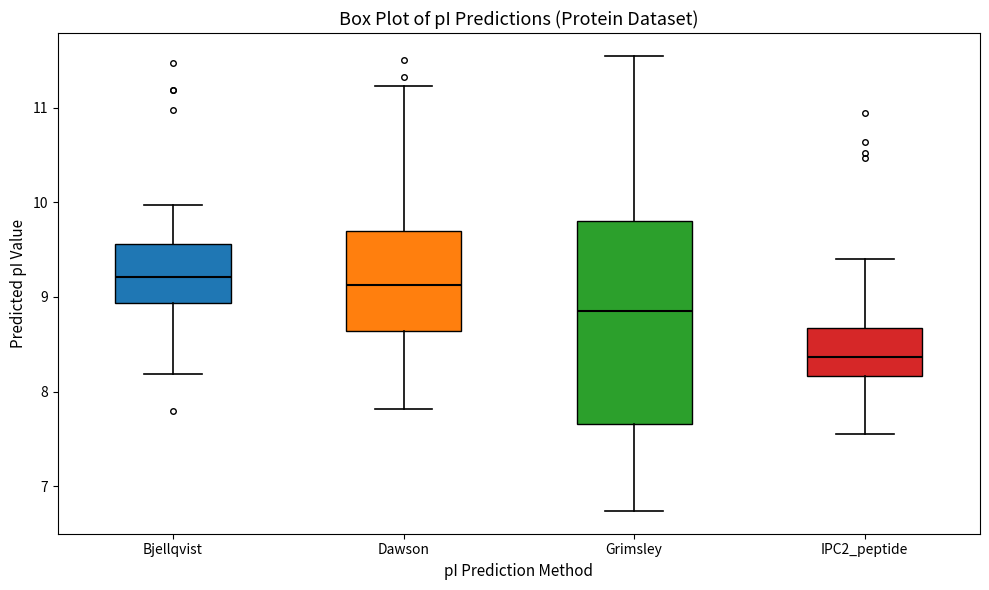

Reading left to right, transcribe this box plot: for each box, give where its median line is, the range the box spans, and where its two whiskers end, as read against the y-axis. The values are not printed on the chart, so give them approximately, as read against the axis.

Bjellqvist: median 9.2, box 8.9 to 9.6, whiskers 8.2 to 10.0
Dawson: median 9.1, box 8.6 to 9.7, whiskers 7.8 to 11.2
Grimsley: median 8.9, box 7.7 to 9.8, whiskers 6.7 to 11.6
IPC2_peptide: median 8.4, box 8.2 to 8.7, whiskers 7.6 to 9.4